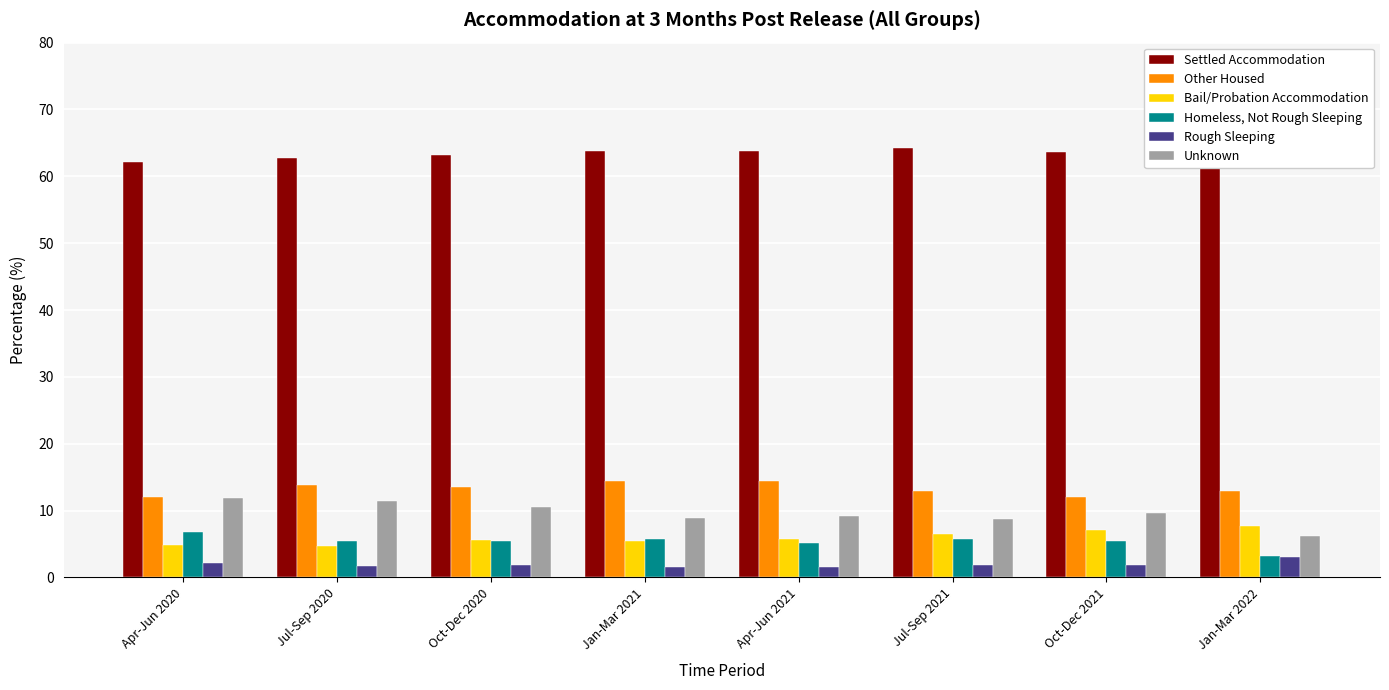

True or false: Homeless, Not Rough Sleeping has a value of 5.7 at Jul-Sep 2021.

True